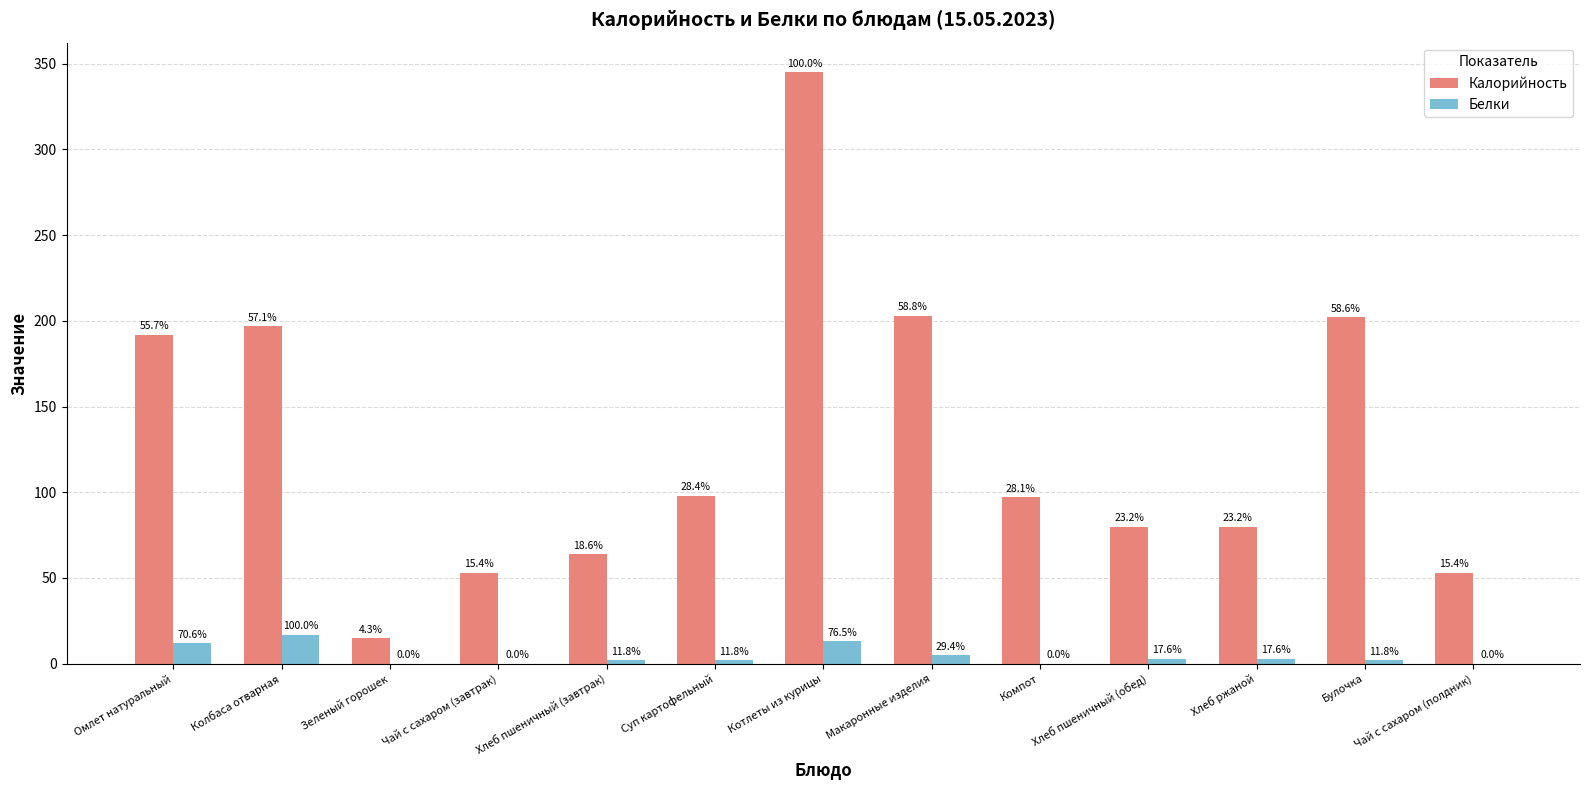

What are all the series names shown in the legend?

Калорийность, Белки